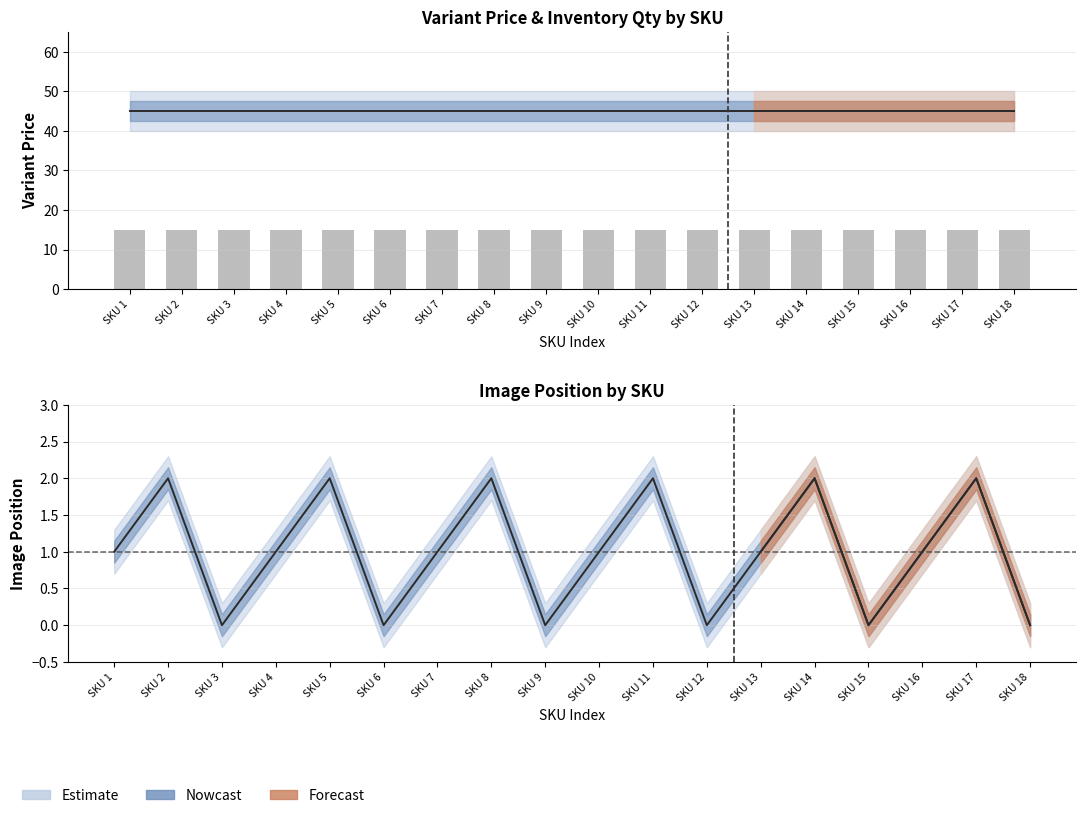

How many groups of bars are there?

18